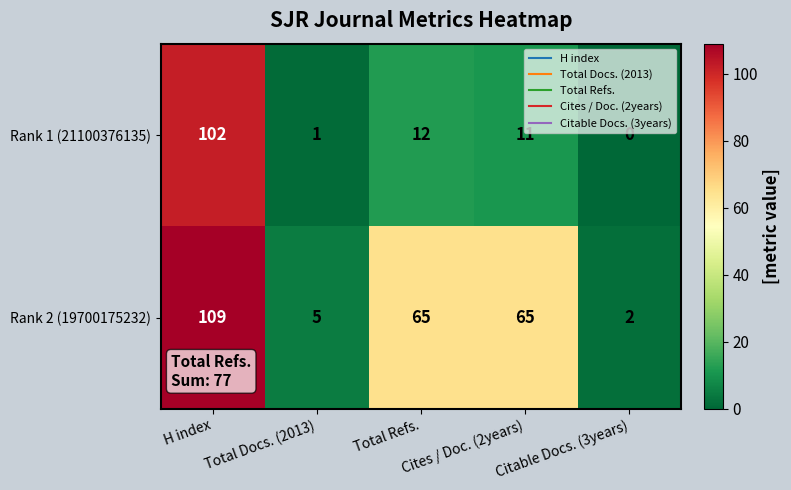

How many data points does each series have?

5